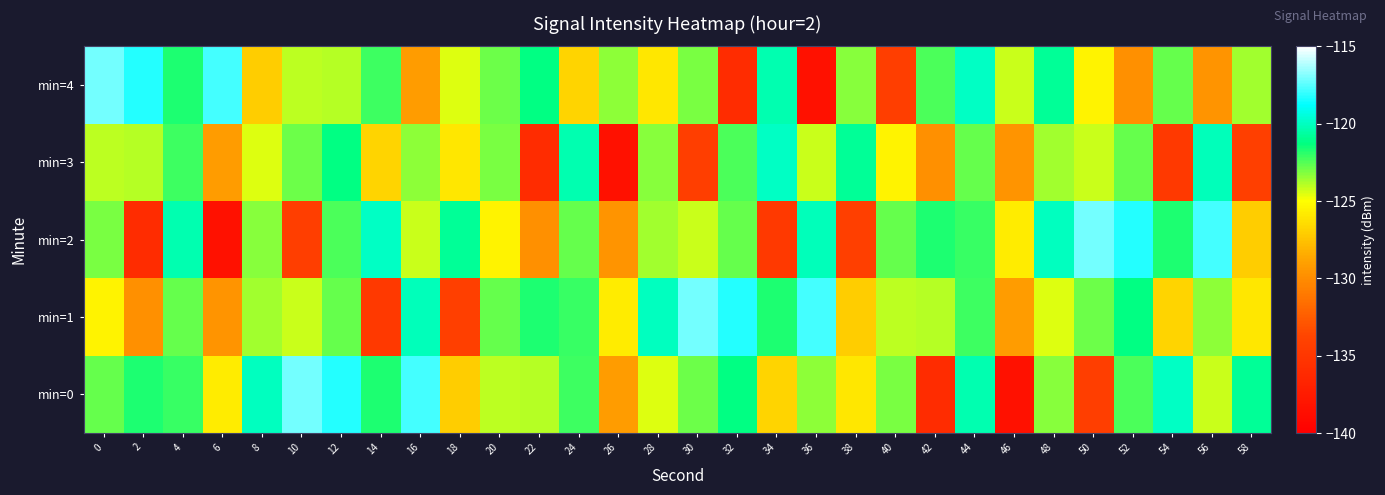

What is the minimum value shown in the chart?

-138.3